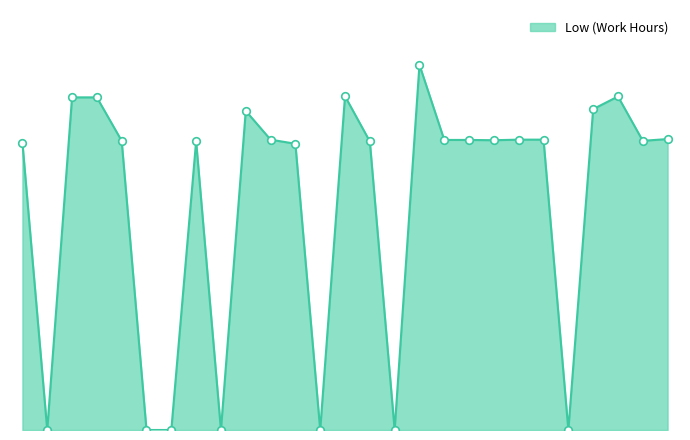

Is the value of Low_markers at 6 greater than the value of Low_line at 5?

No